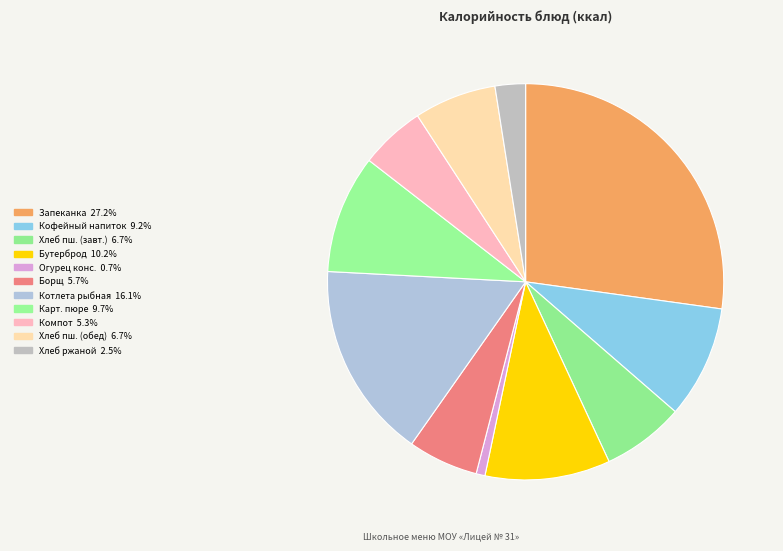

How many slices are in this pie chart?

11